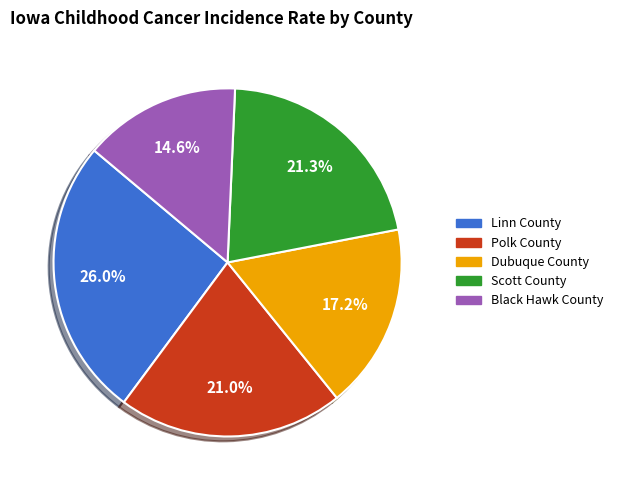

Is there a majority slice in this chart?

No